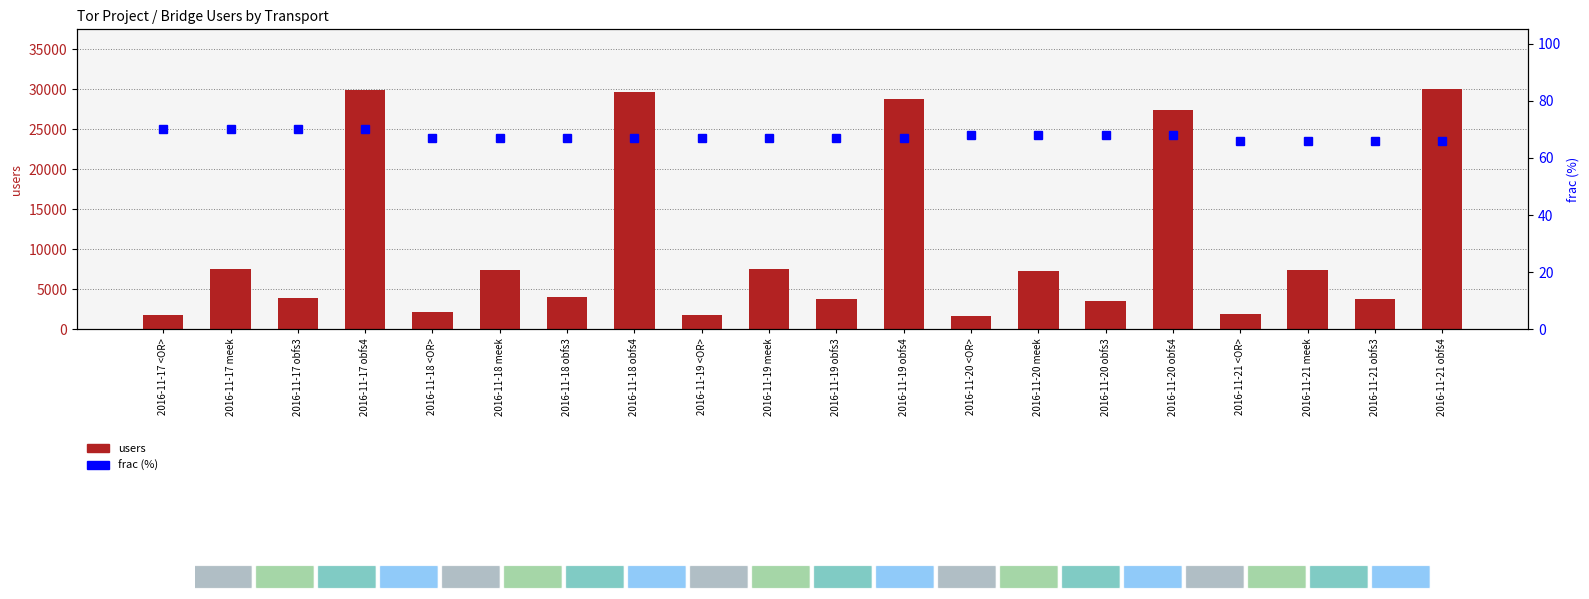

How many bars are there in each group?

2